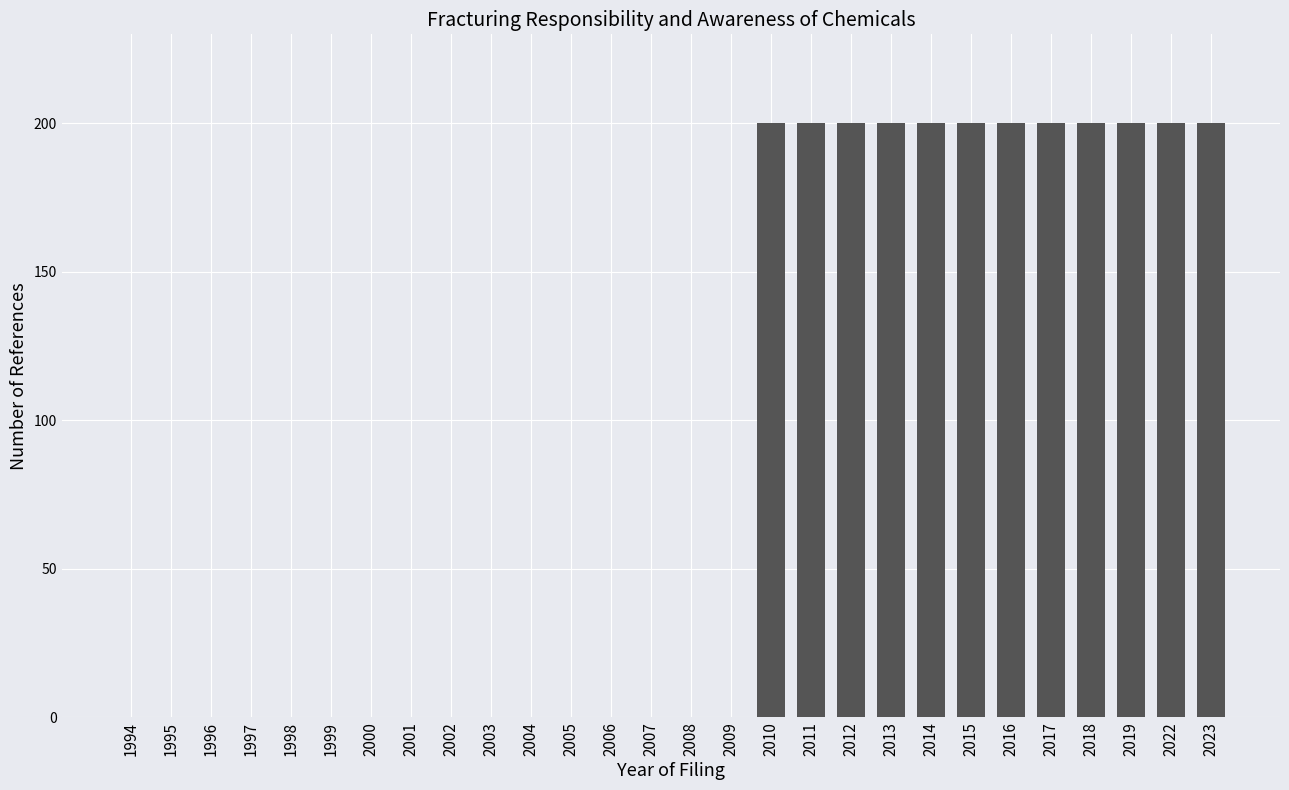

Reading left to right, what are all the values shown in this chart?

1994=0	1995=0	1996=0	1997=0	1998=0	1999=0	2000=0	2001=0	2002=0	2003=0	2004=0	2005=0	2006=0	2007=0	2008=0	2009=0	2010=200	2011=200	2012=200	2013=200	2014=200	2015=200	2016=200	2017=200	2018=200	2019=200	2022=200	2023=200